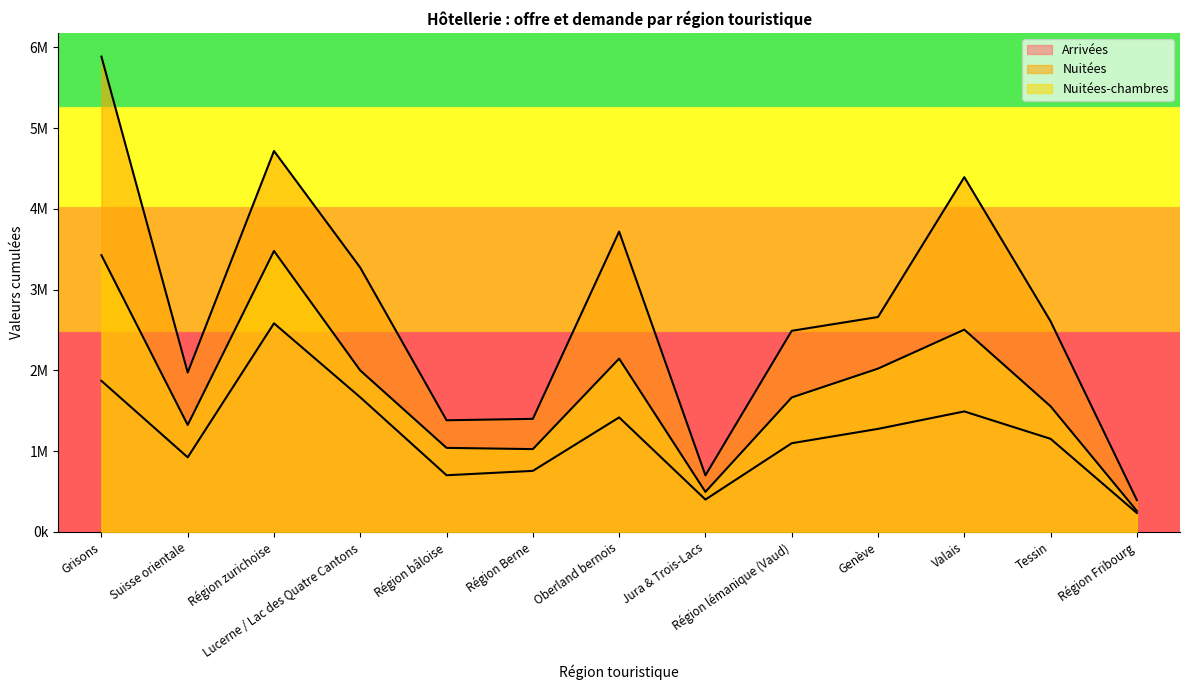

True or false: Nuitées-chambres and Arrivées cross at least once.

False